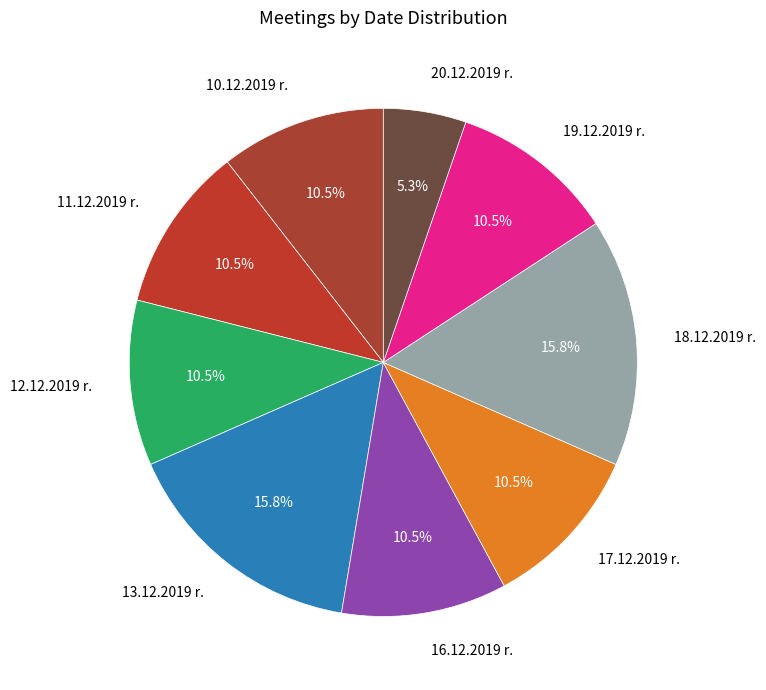

Is the sum of 13.12.2019 r. and 16.12.2019 r. greater than half?

No